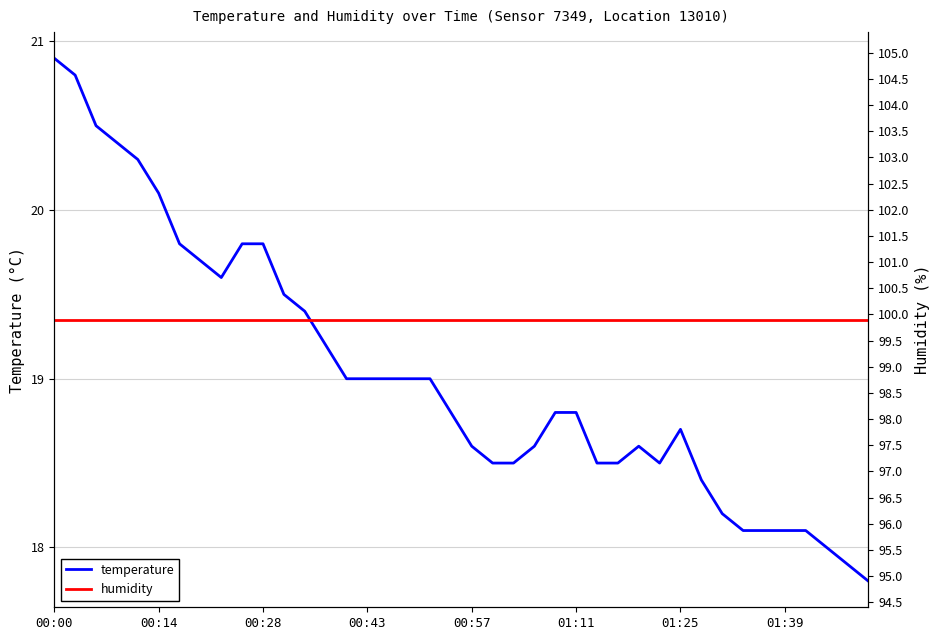

Which category has the highest value in the temperature series?

00:00